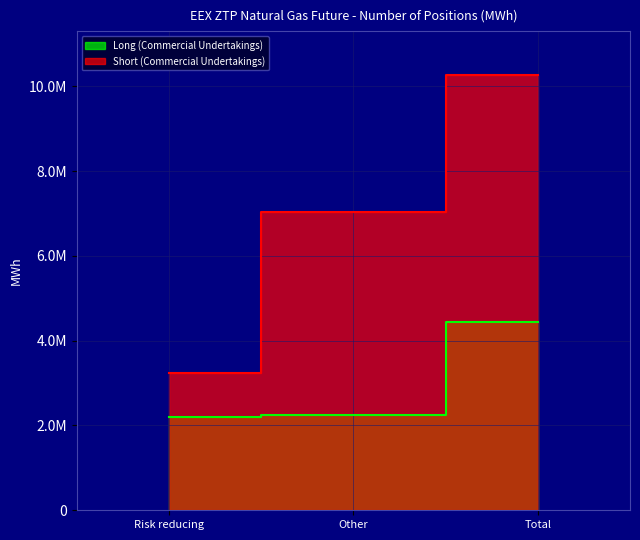

The Short (Commercial Undertakings) series shows 3242810 at Risk reducing. True or false?

True